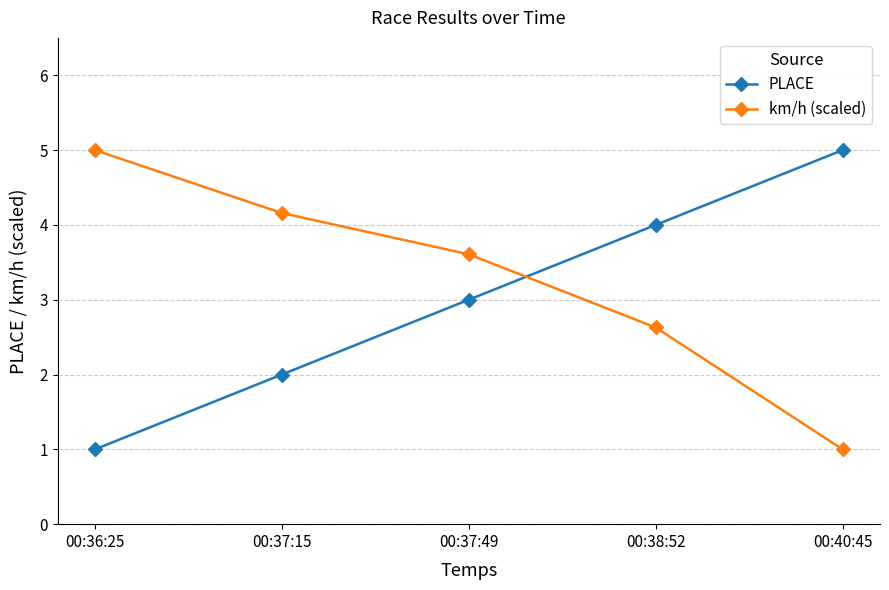

Rank the series at 00:38:52 from highest to lowest value.

PLACE, km/h (scaled)